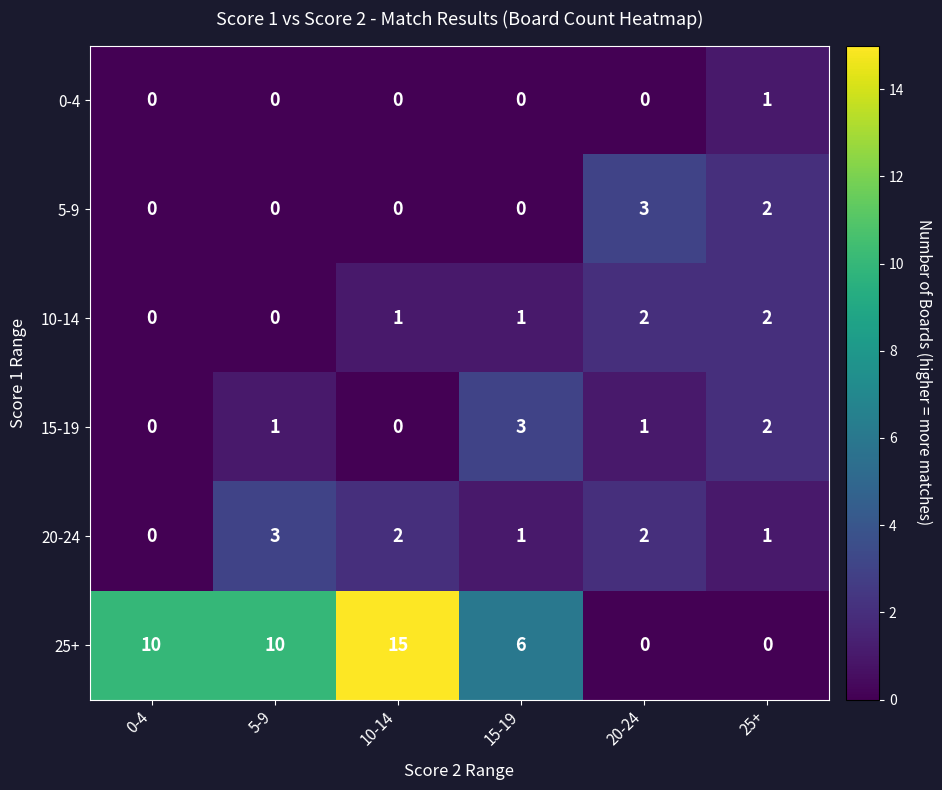

Between 15-19 and 25+, which series saw the biggest shift?

25+